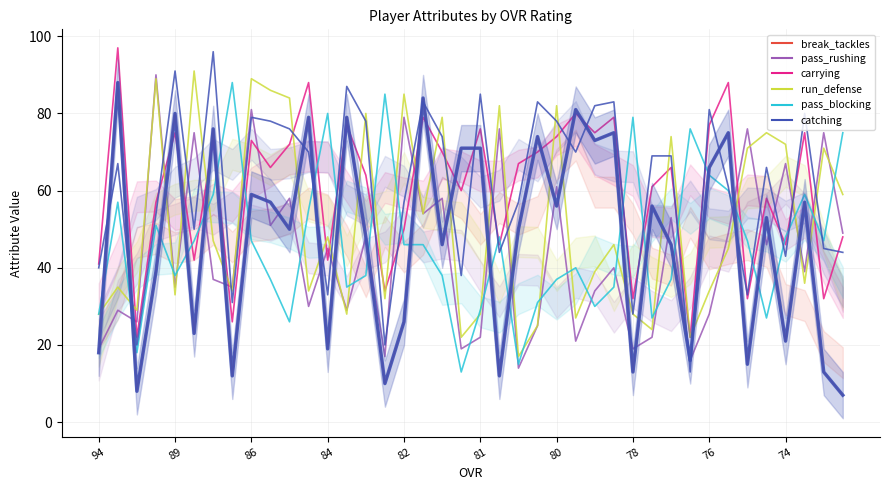

What are all the series names shown in the legend?

break_tackles, pass_rushing, carrying, run_defense, pass_blocking, catching